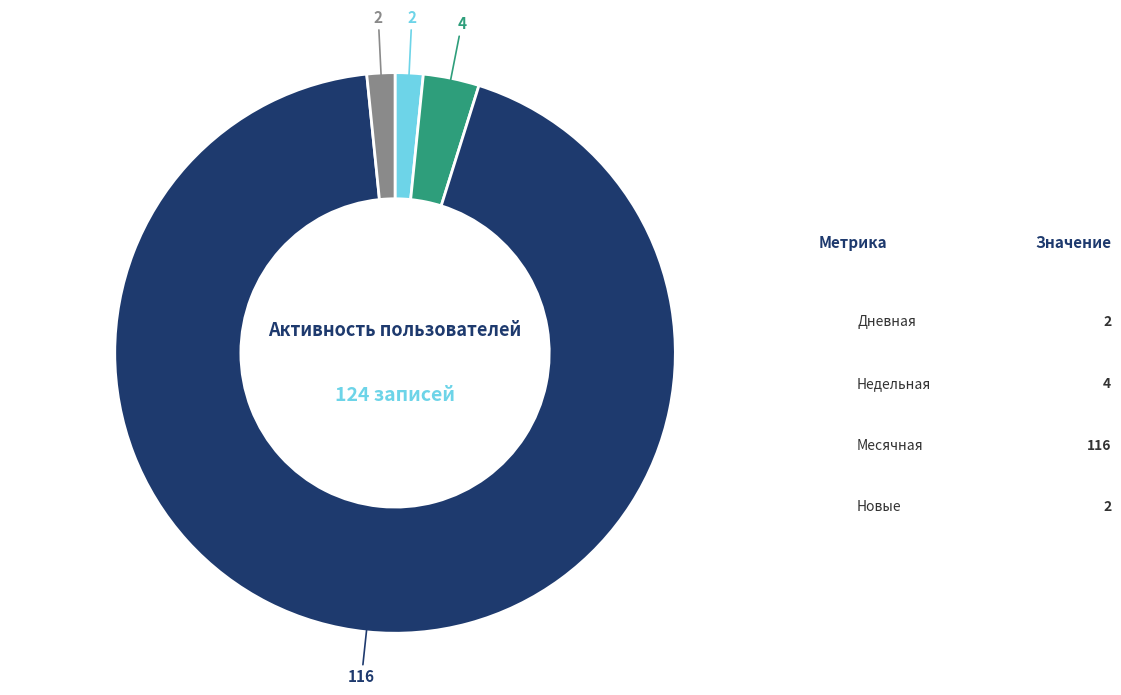

Is there any slice that represents more than half of the pie?

Yes